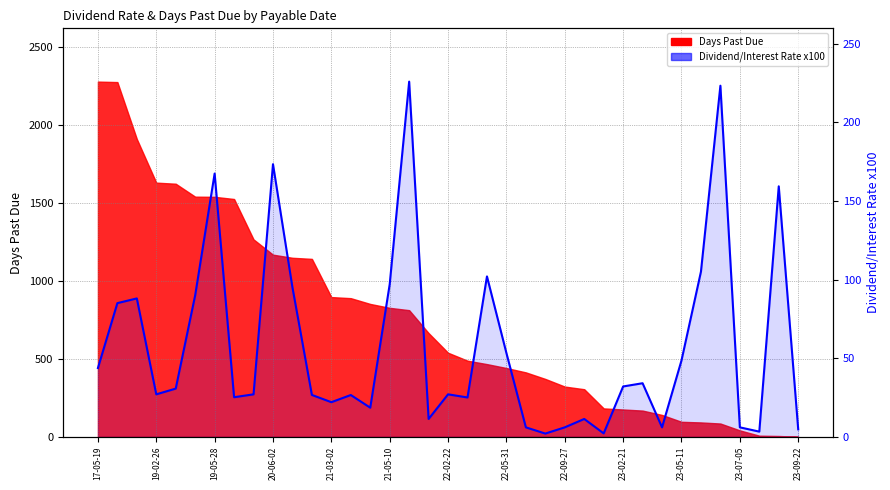

Approximately how many times larger is the value at 30 compared to 22-09-27?

1.8